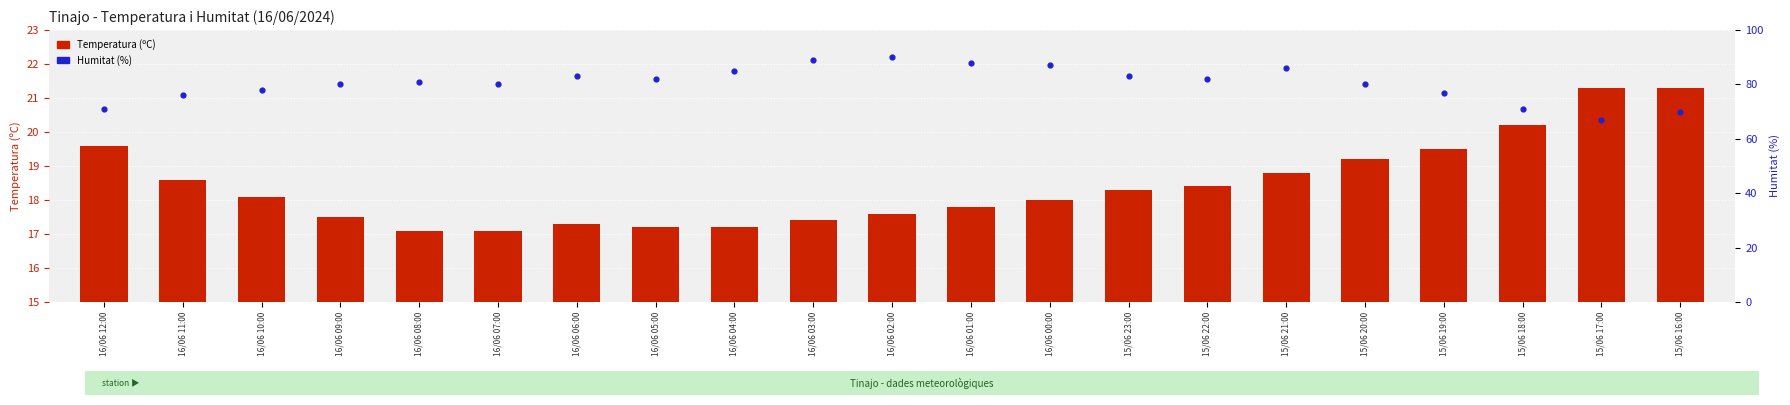

Which series has the largest Y range (max minus min)?

Humitat (%)